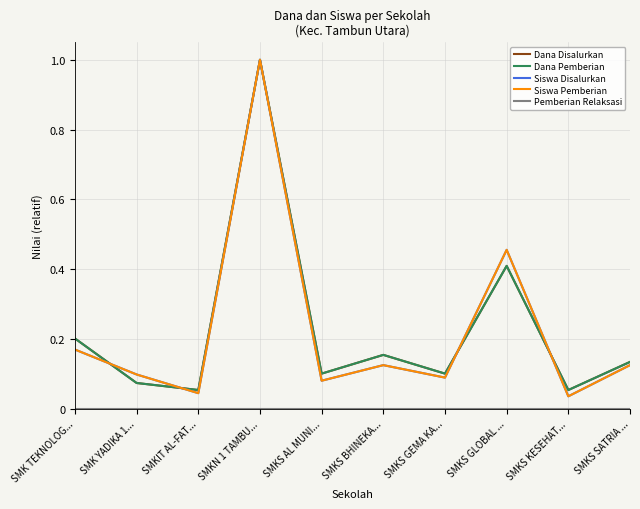

True or false: Dana Pemberian and Dana Disalurkan cross at least once.

False